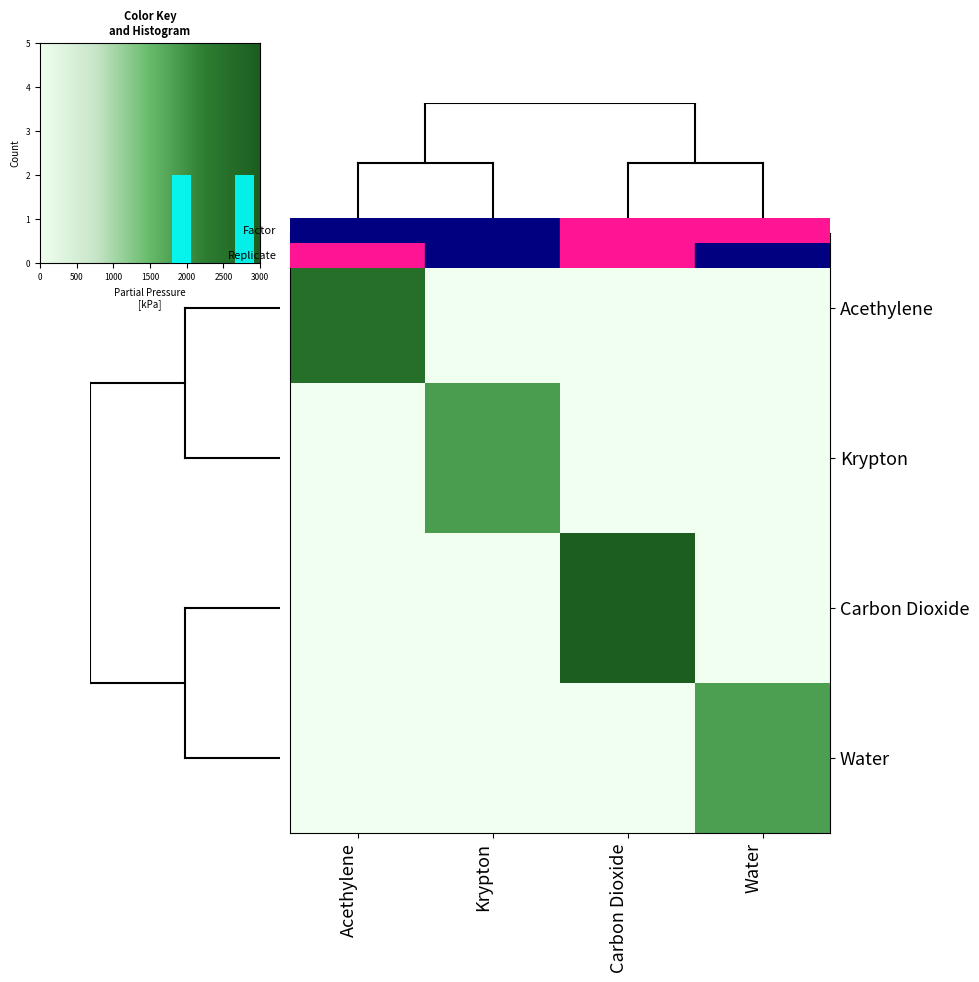

What is the sum of all Krypton values?

1870.4